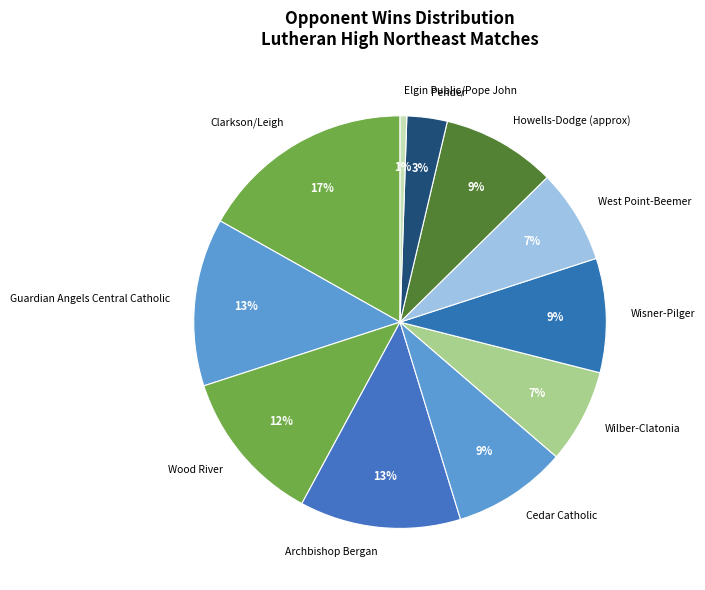

To the nearest percent, what is the difference between the largest and smallest slice percentages?

16%